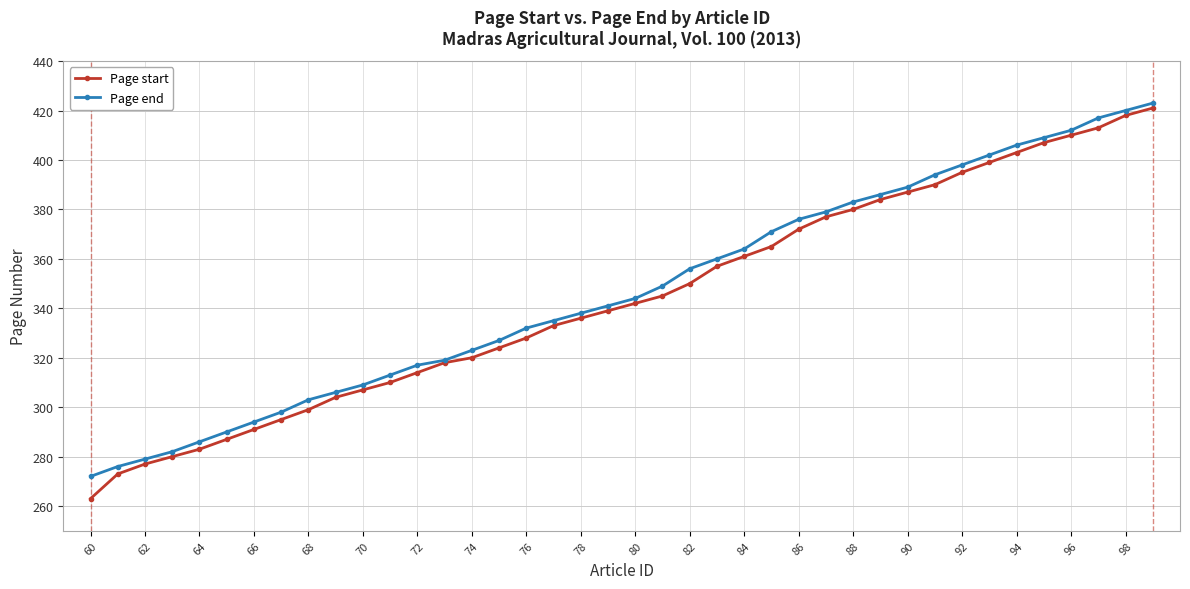

Which series has the widest spread of values?

Page start